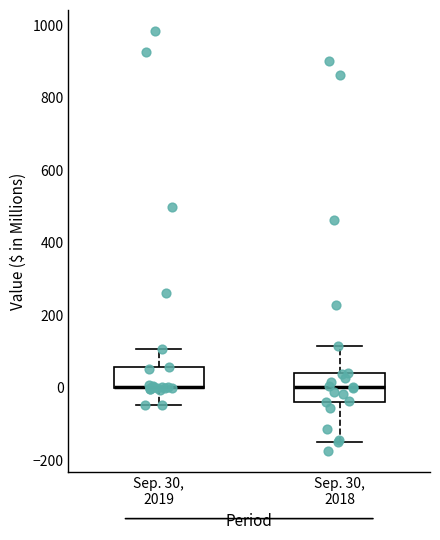

Reading left to right, transcribe this box plot: for each box, give where its median line is, the range the box spans, and where its two whiskers end, as read against the y-axis. The values are not printed on the chart, so give them approximately, as read against the axis.

Sep. 30, 2019: median 0 (drawn on the box's lower edge), box 0 to 60, whiskers -40 to 100
Sep. 30, 2018: median 0, box -40 to 40, whiskers -140 to 120